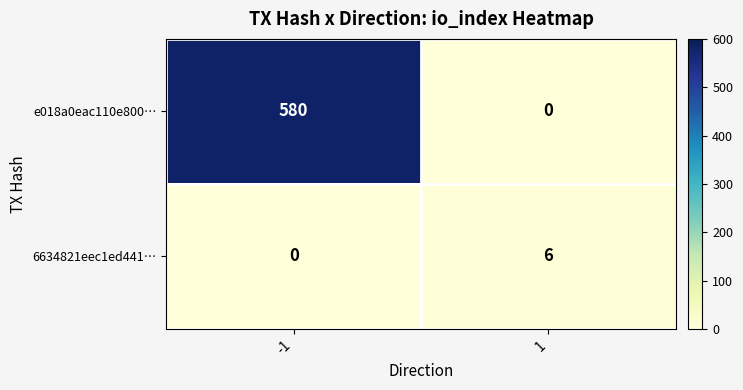

How many distinct data groups are displayed?

2